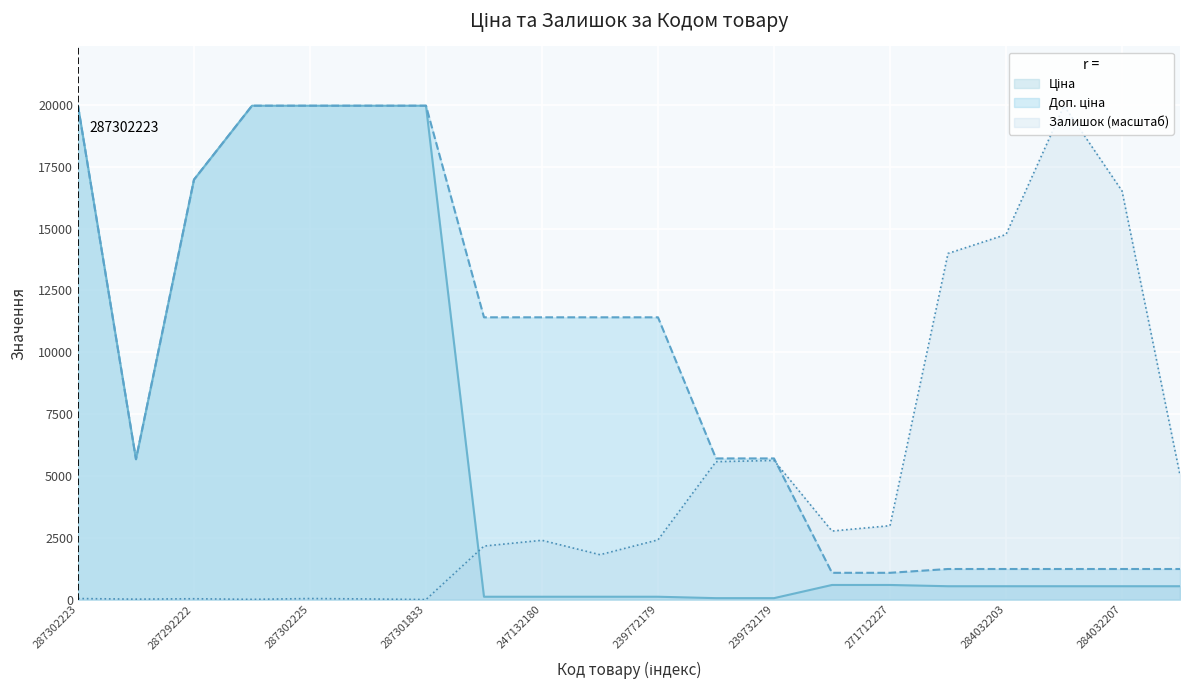

What position from the right is 284032206?

1